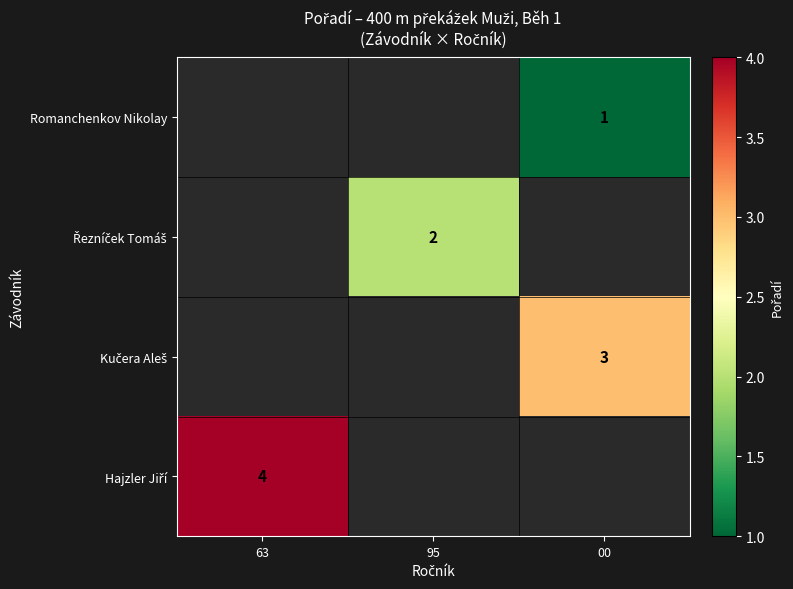

True or false: Romanchenkov Nikolay has a value of 1 at 00.

True